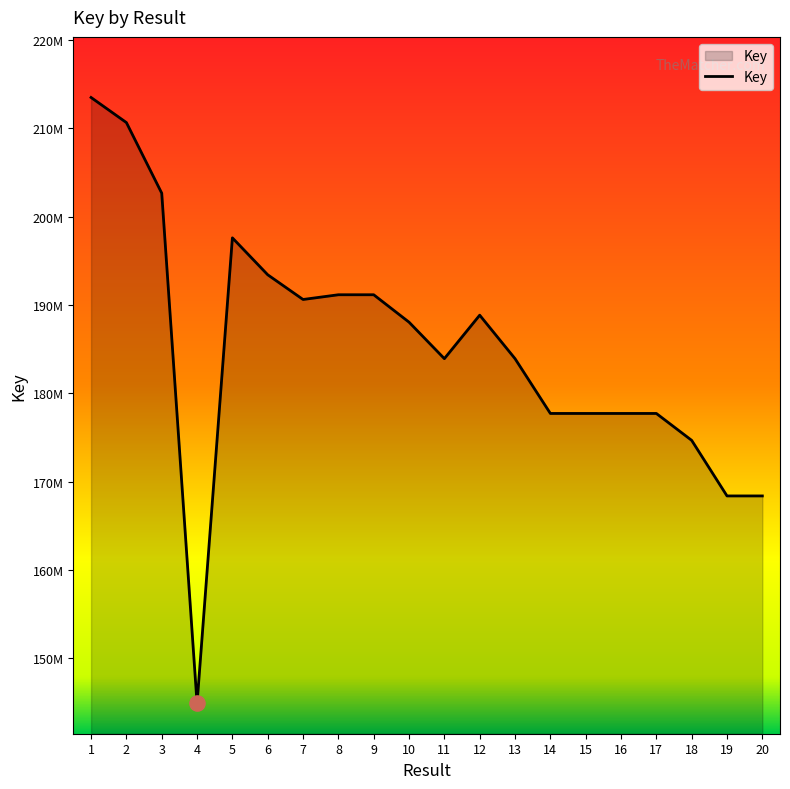

What is the change in value from 17 to 18?

-3046526